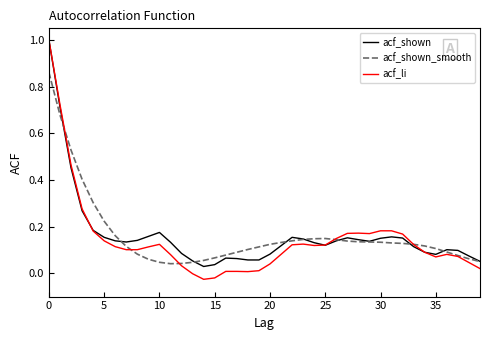

True or false: acf_shown_smooth has more than 0 interior local peaks.

True